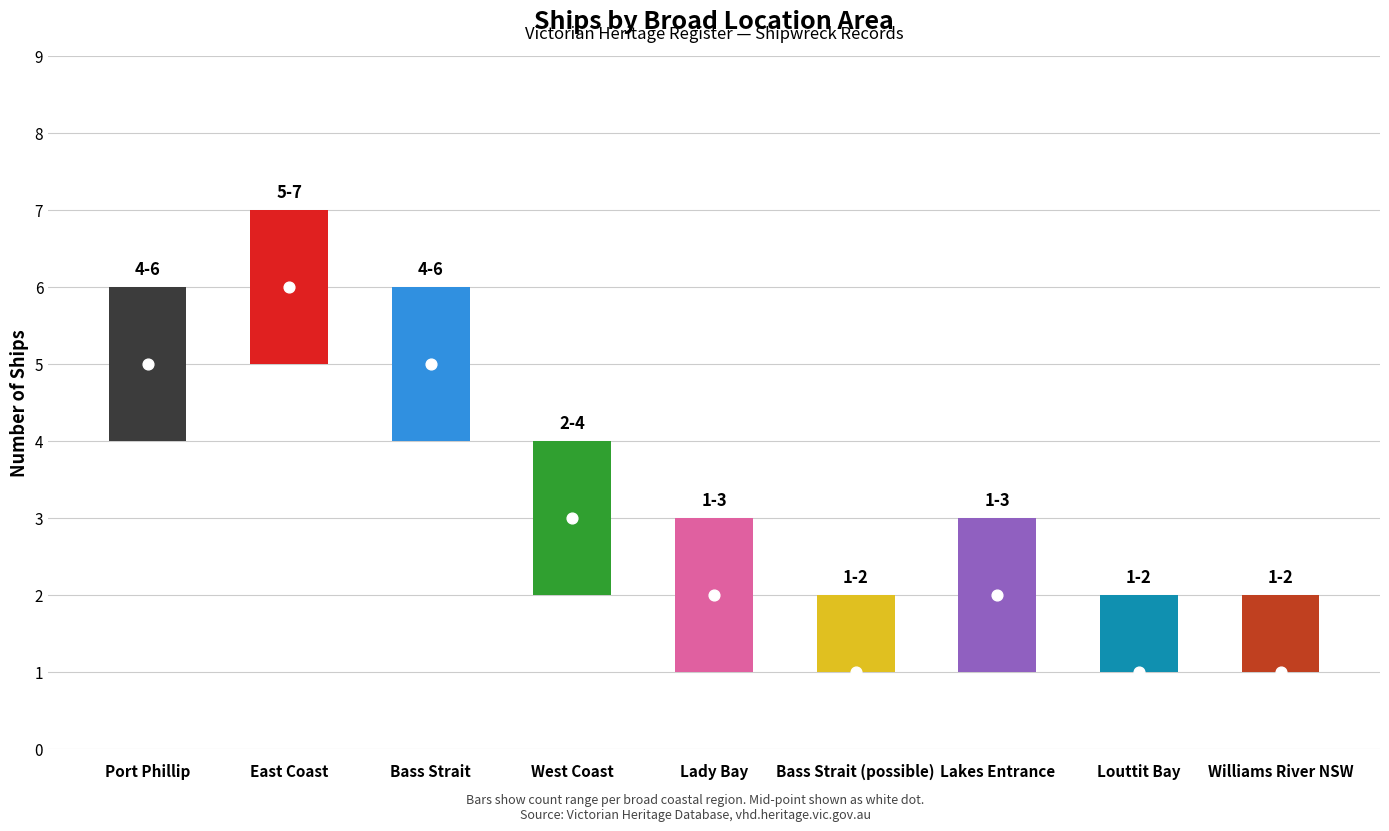

Approximately how many times larger is the value at Lakes Entrance compared to West Coast?

0.7